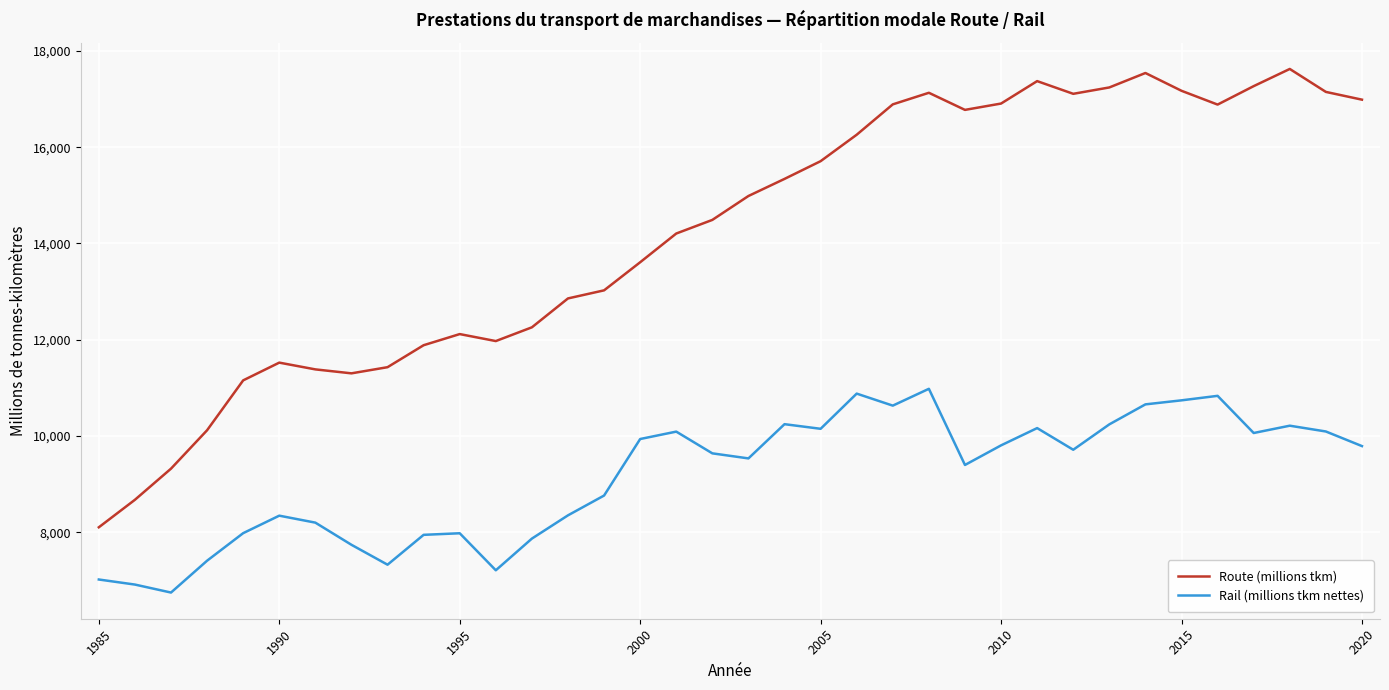

Which series has the widest spread of values?

Route (millions tkm)